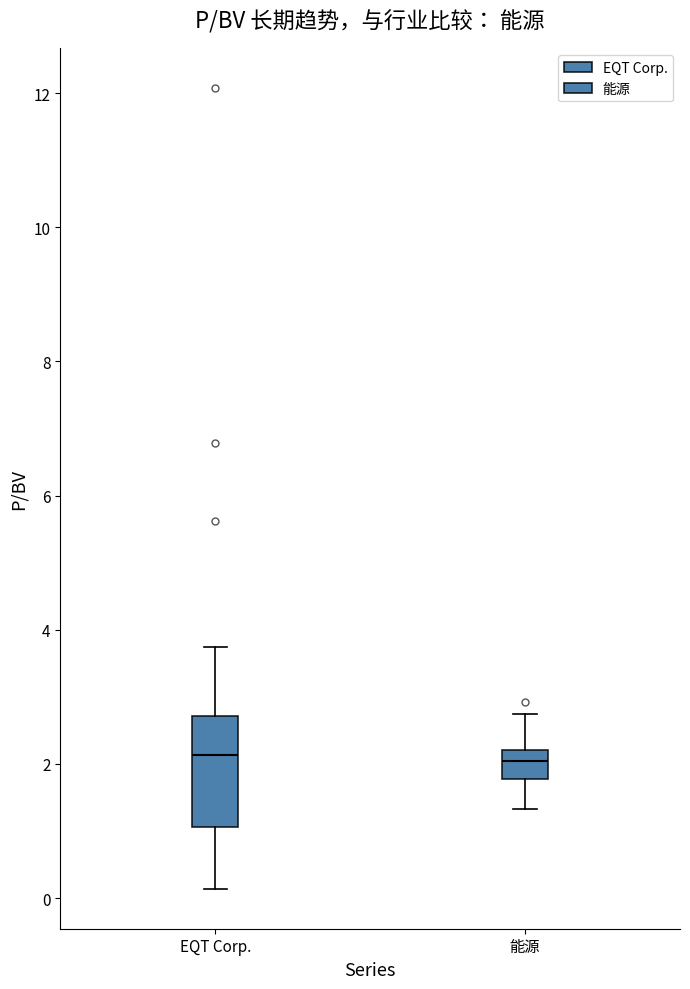

Reading left to right, read every box against the y-axis: the position of its median line, the range the box covers, and the ends of its whiskers. The values are not printed on the chart, so give them approximately, as read against the axis.

EQT Corp.: median 2.2, box 1.0 to 2.8, whiskers 0.2 to 3.8
能源: median 2.0, box 1.8 to 2.2, whiskers 1.4 to 2.8